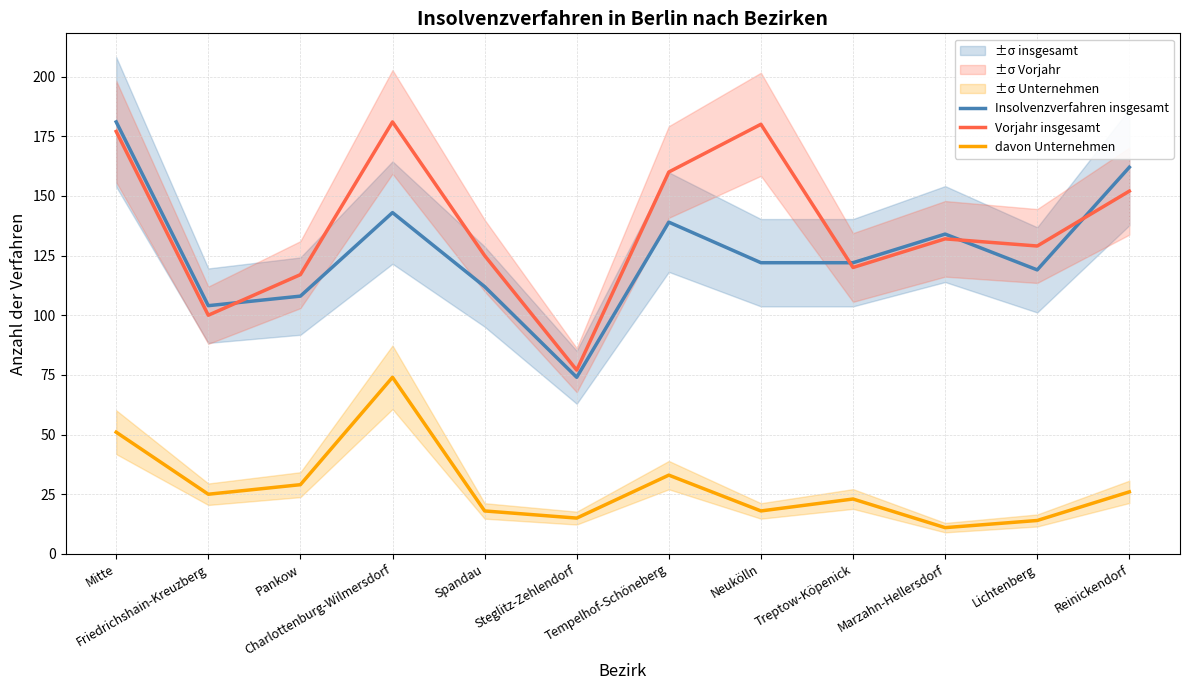

Where is the first local maximum for Insolvenzverfahren insgesamt?

Charlottenburg-Wilmersdorf